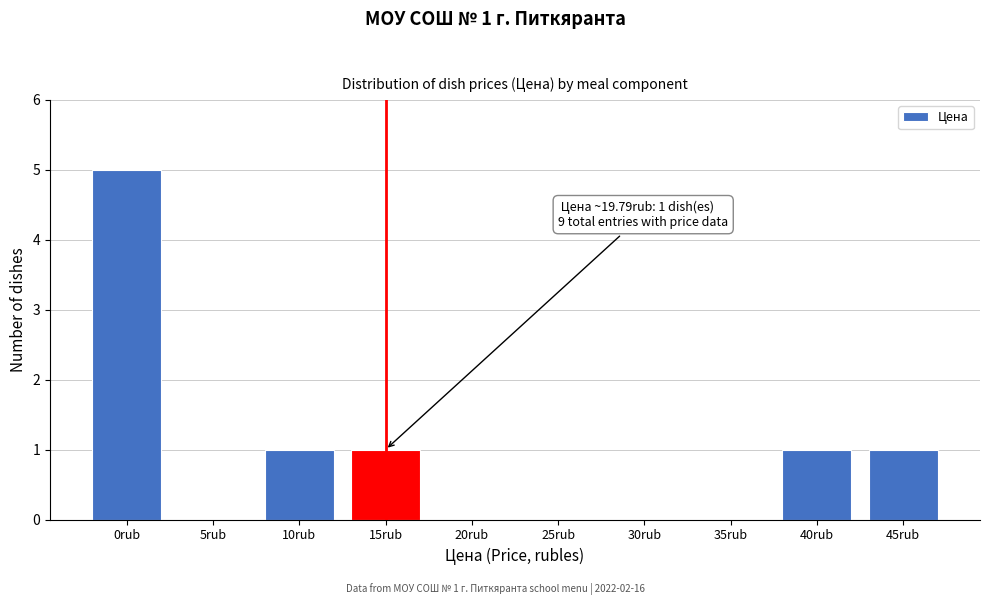

Reading right to left, what are all the values shown in this chart?

45rub=1	40rub=1	35rub=0	30rub=0	25rub=0	20rub=0	15rub=1	10rub=1	5rub=0	0rub=5